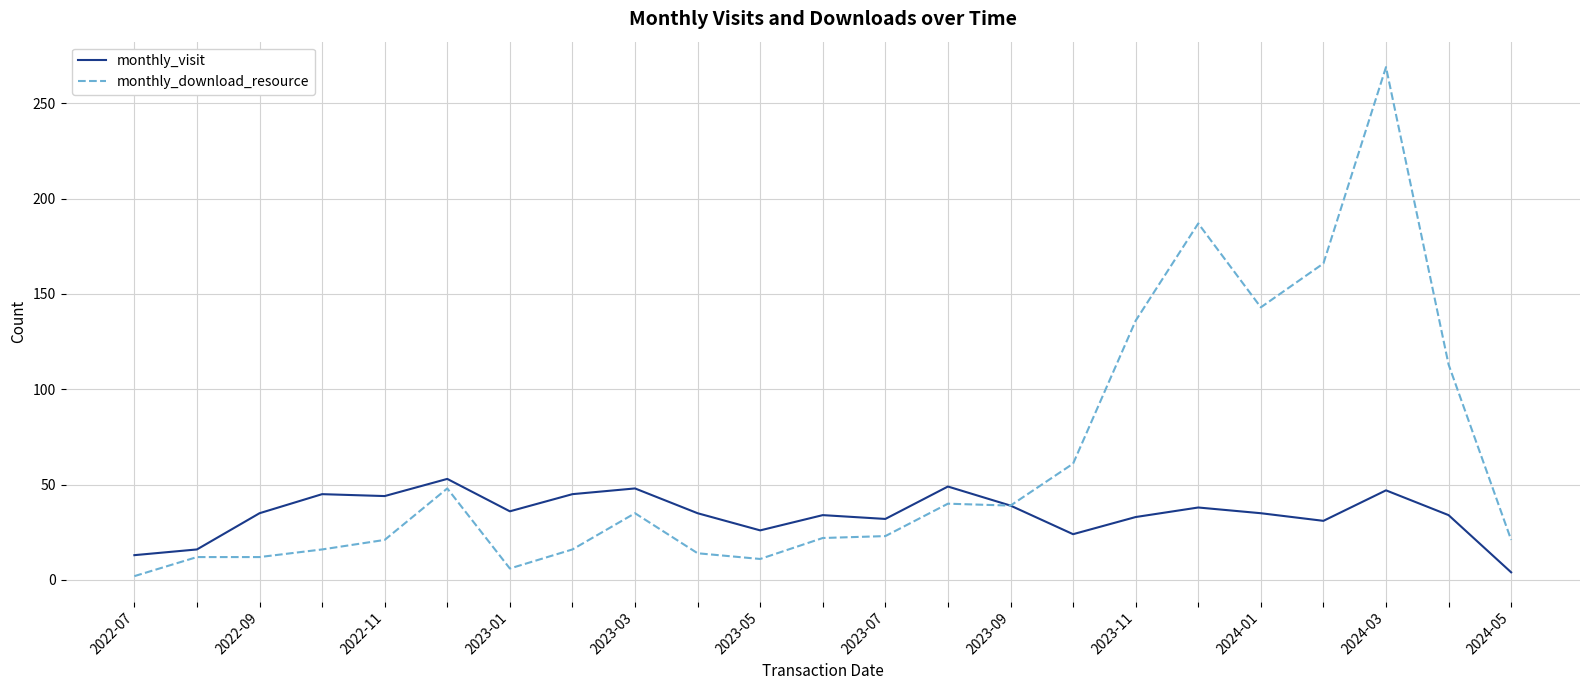

At how many categories does at least one series exceed 172?

2